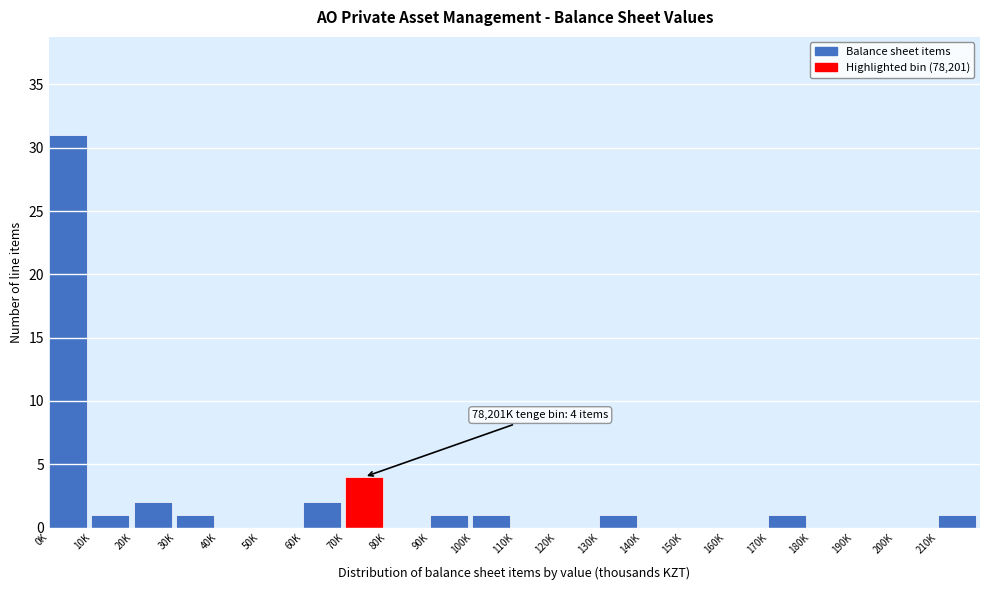

Reading left to right, list all the values displayed in this chart.

0K=31	10K=1	20K=2	30K=1	40K=0	50K=0	60K=2	70K=4	80K=0	90K=1	100K=1	110K=0	120K=0	130K=1	140K=0	150K=0	160K=0	170K=1	180K=0	190K=0	200K=0	210K=1